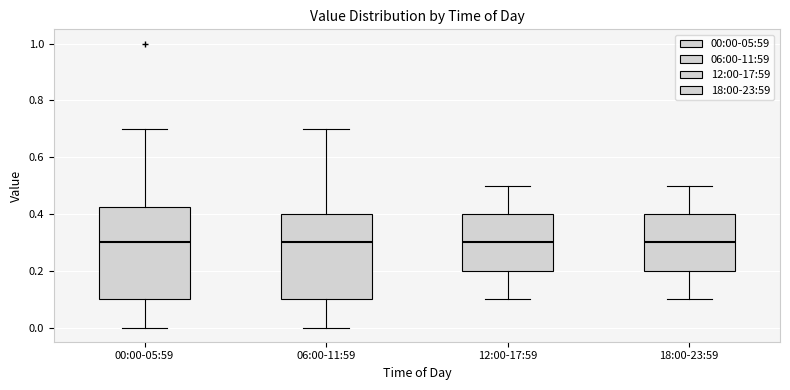

Comparing the boxes themselves (not the whiskers), which one is the tallest?

00:00-05:59